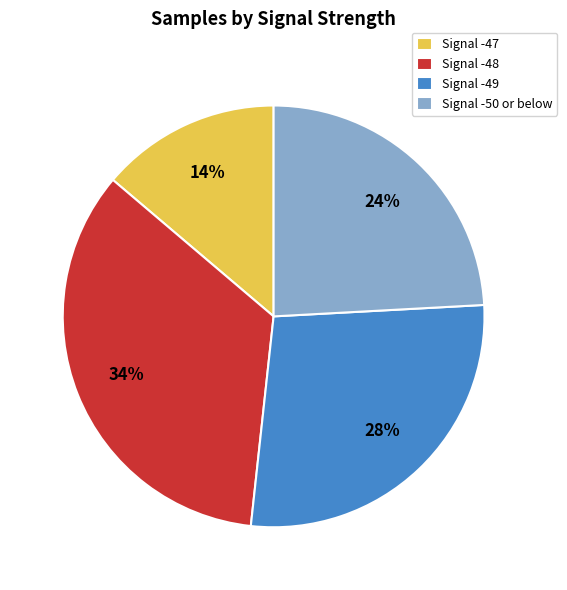

Which slice is the largest?

Signal -48